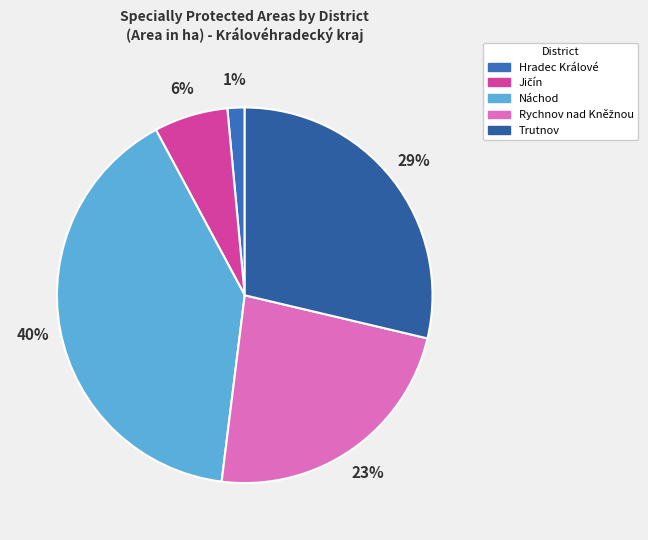

Is it true that Jičín is 20% of the pie?

False